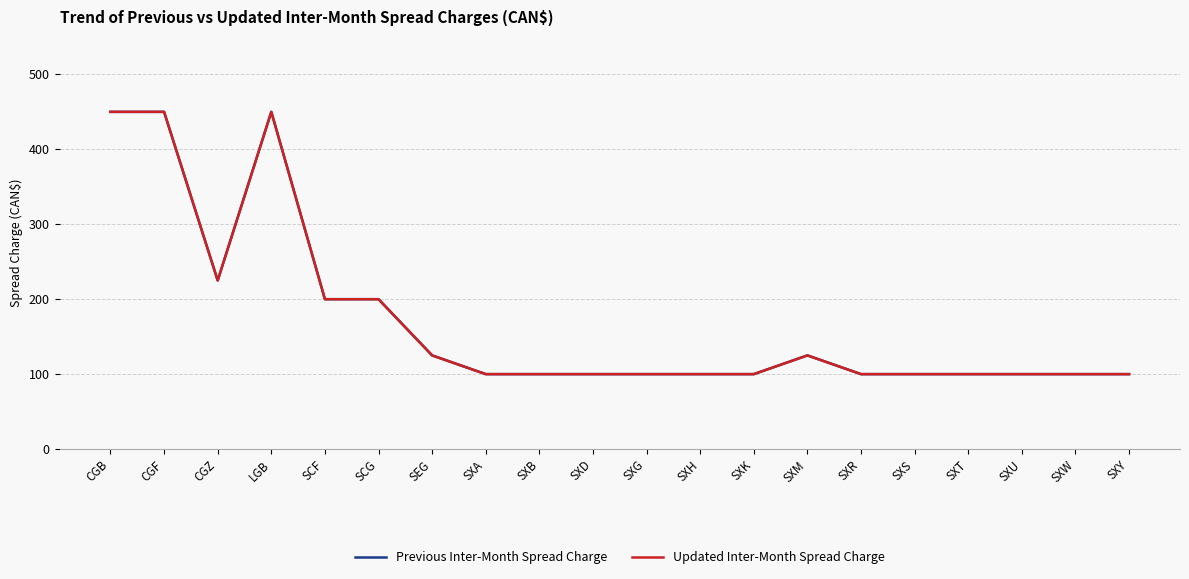

What is the label of the 13th point from the left?

SXK